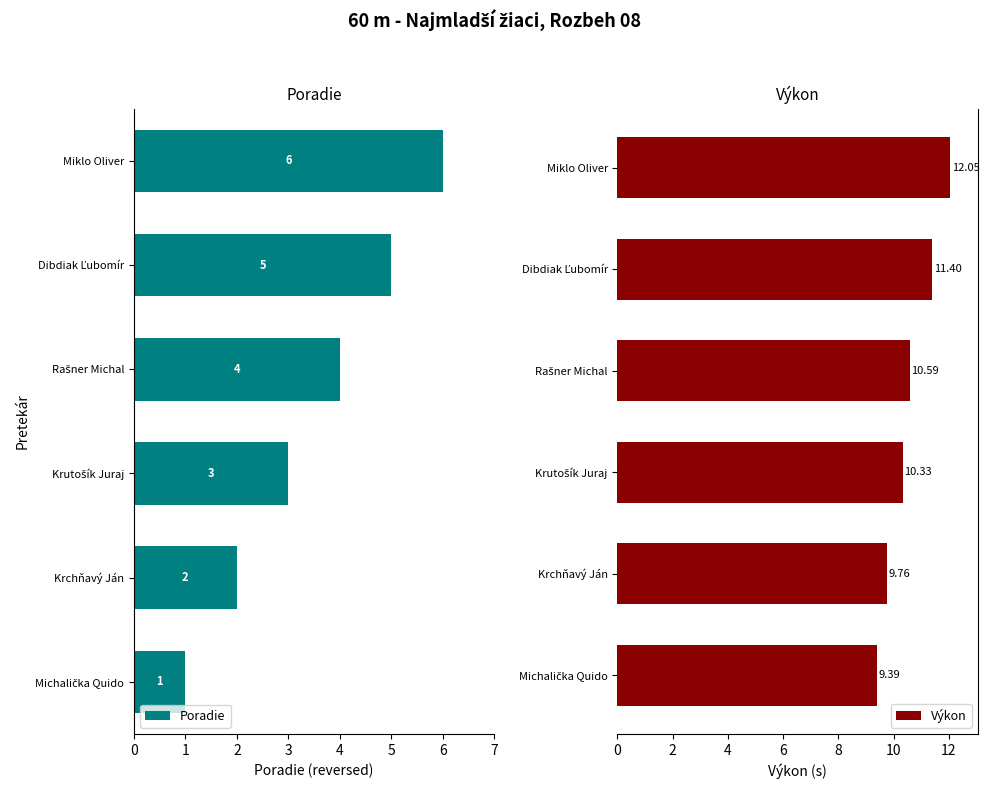

What is the difference between the maximum and minimum values in the Výkon series?

2.7